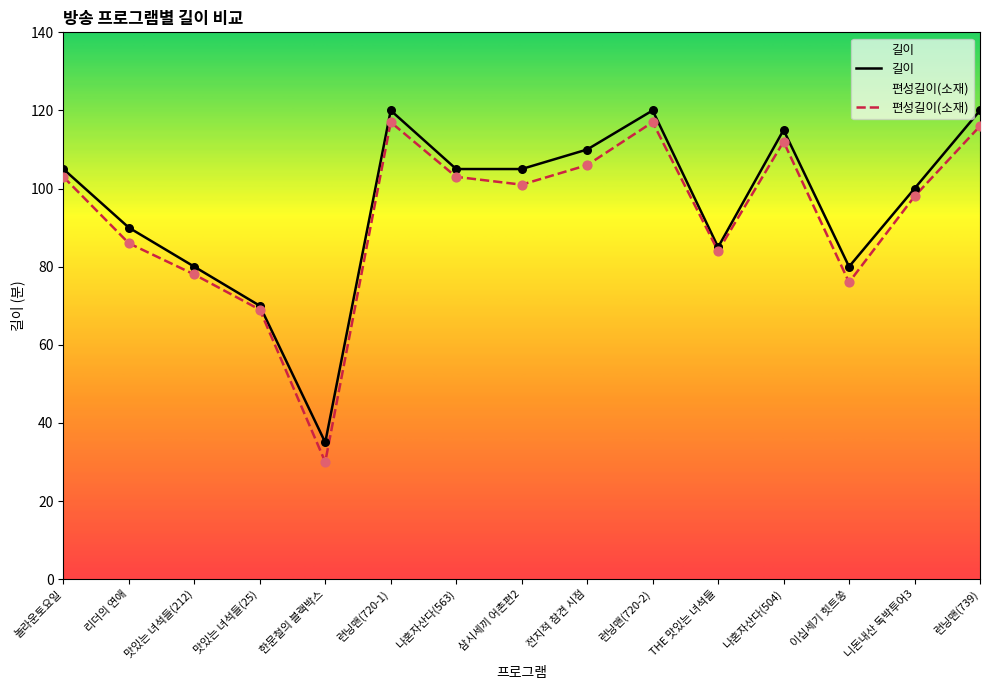

What are all the series names shown in the legend?

길이, 편성길이(소재)